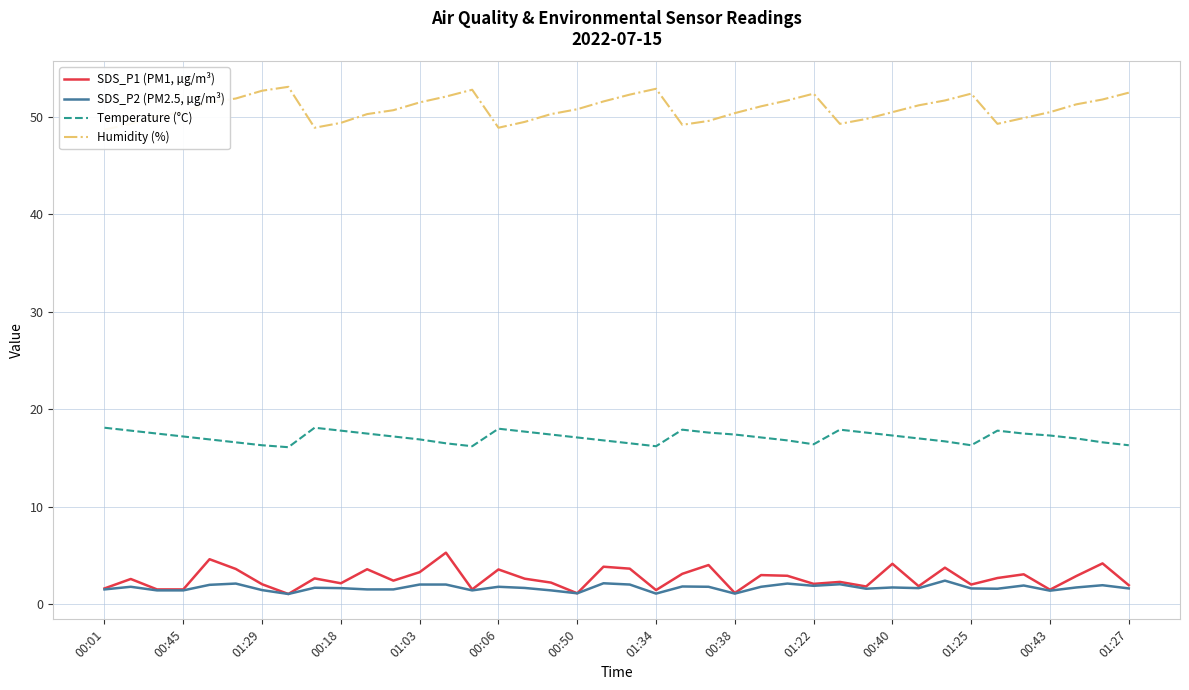

True or false: Temperature (°C) has more than 1 interior local peaks.

True